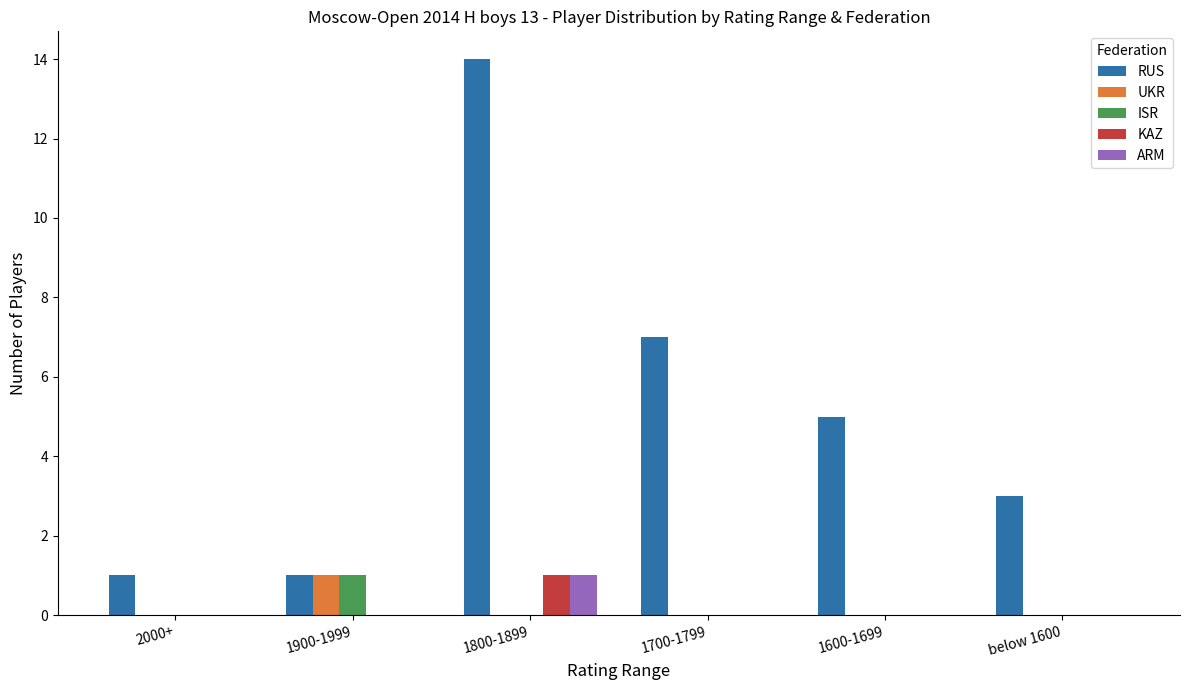

What is the greatest value displayed?

14